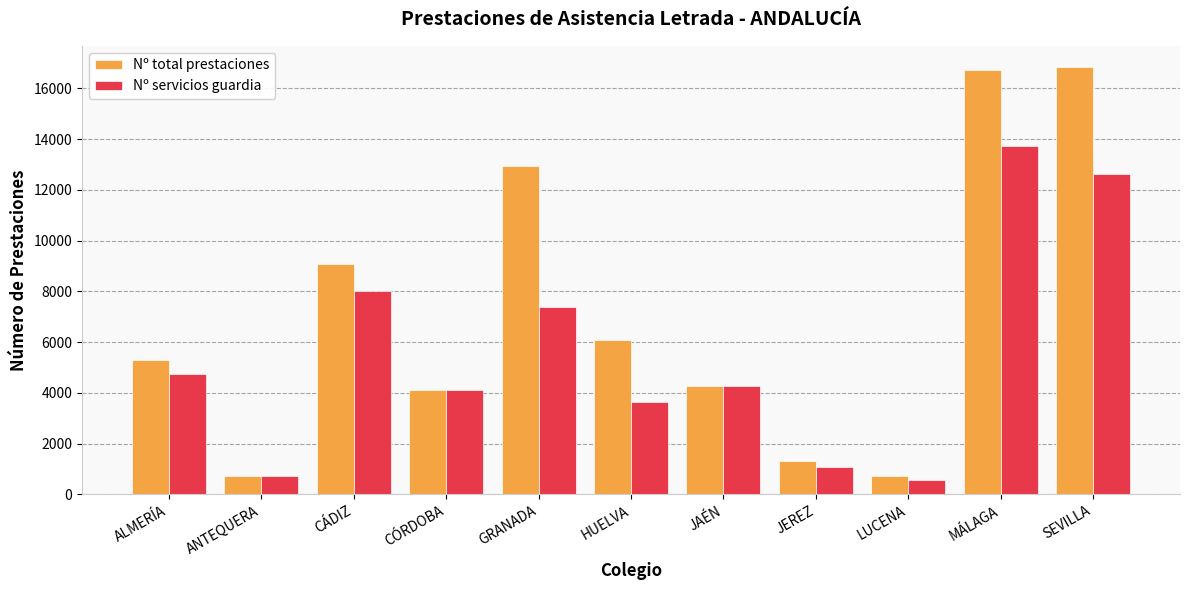

Is the value of Nº servicios guardia at GRANADA greater than the value of Nº total prestaciones at ALMERÍA?

Yes